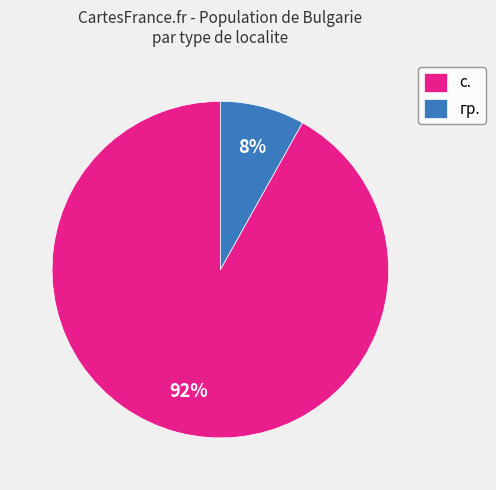

The с. slice represents 99% of the pie. True or false?

False